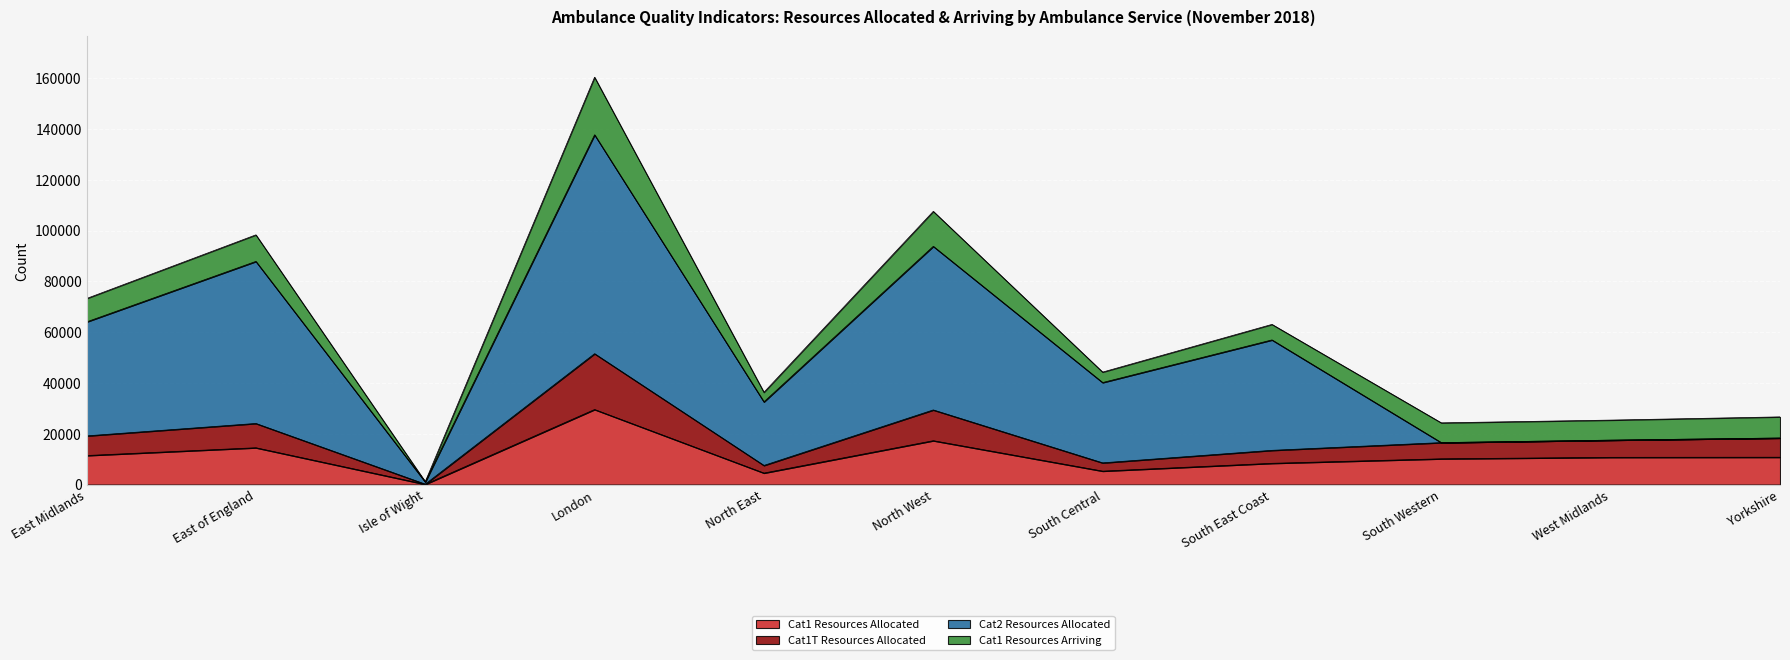

At which category is the sum across all series the highest?

London